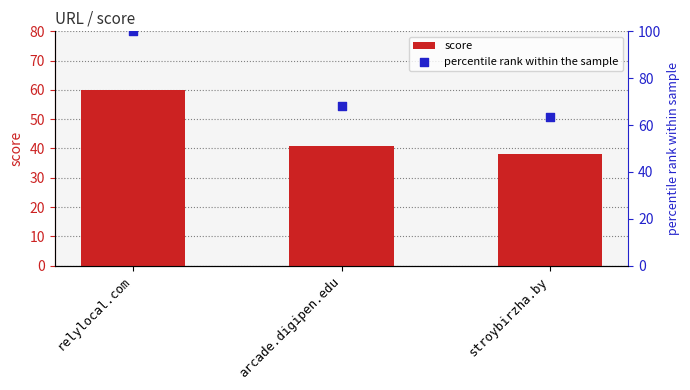

What are all the series names shown in the legend?

score, percentile rank within the sample